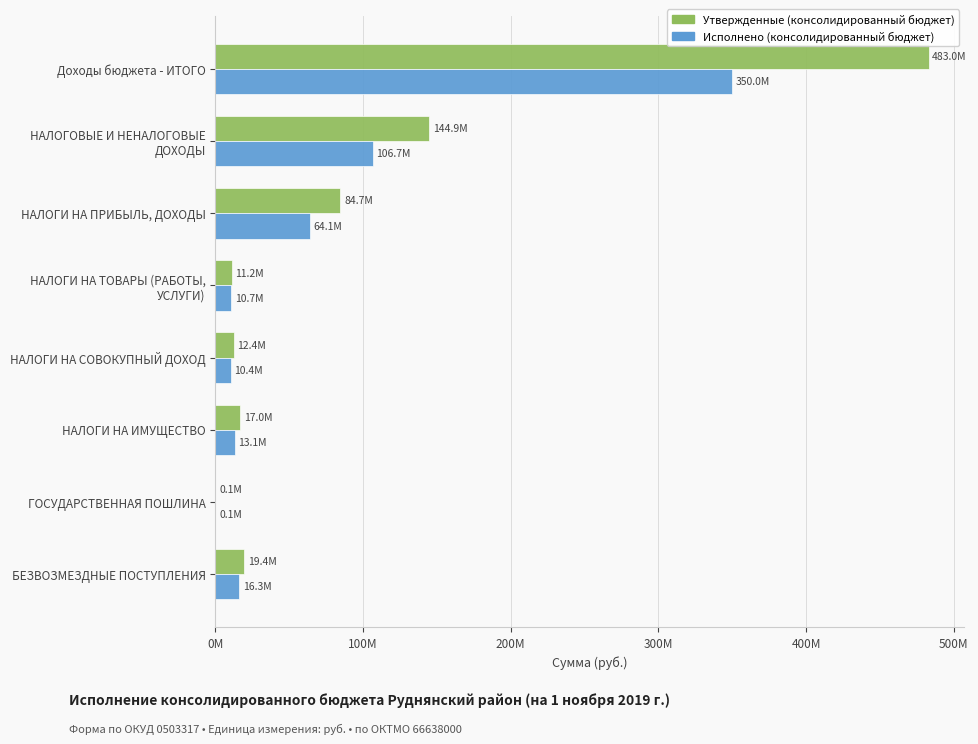

What are all the series names shown in the legend?

Утвержденные (консолидированный бюджет), Исполнено (консолидированный бюджет)